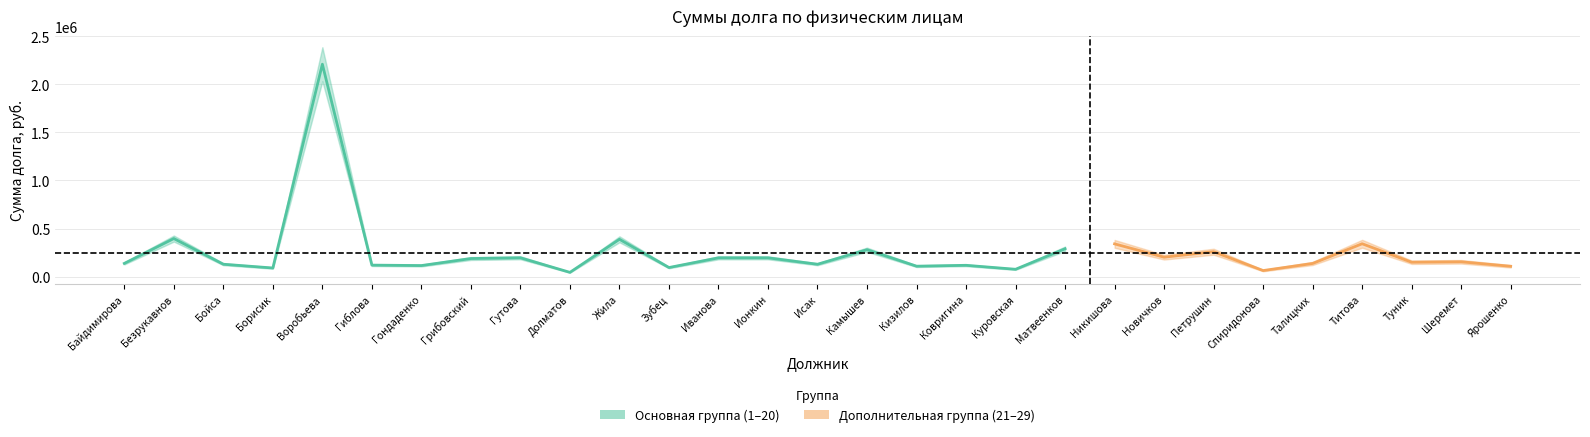

Reading left to right, extract all data points from this chart.

Байдимирова=137431.1	Безрукавнов=395645.3	Бойса=128794.2	Борисик=89616.0	Воробьева=2207841.3	Гиблова=119611.6	Гондаденко=114998.6	Грибовский=187967.1	Гутова=195743.2	Долматов=44267.2	Жила=387925.4	Зубец=94428.4	Иванова=195266.8	Ионкин=195258.4	Исак=128580.9	Камышев=279609.7	Кизилов=108473.0	Ковригина=117638.2	Куровская=76313.5	Матвеенков=289501.8